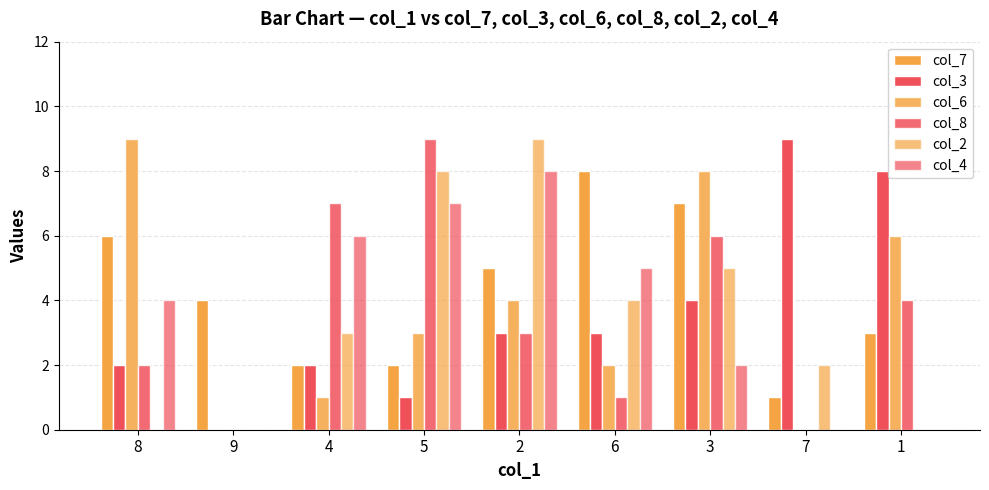

How many distinct data groups are displayed?

6